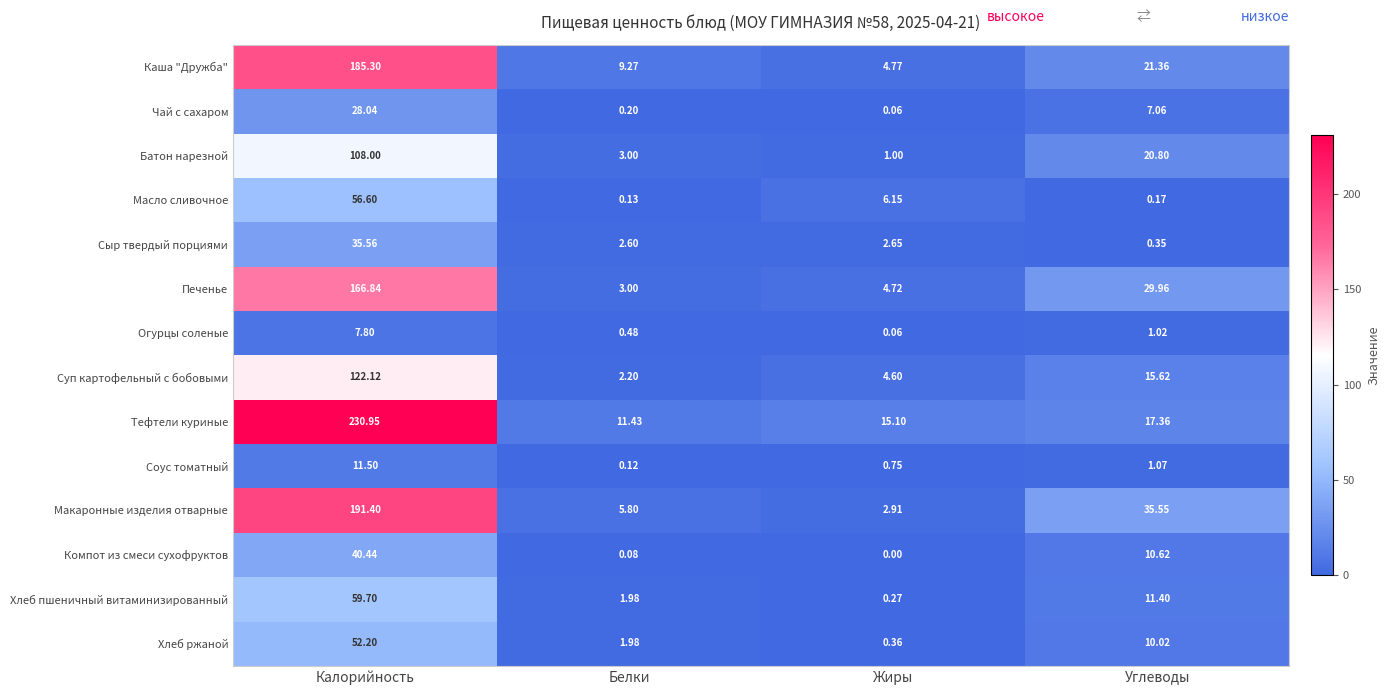

Count the number of categories in the chart.

4